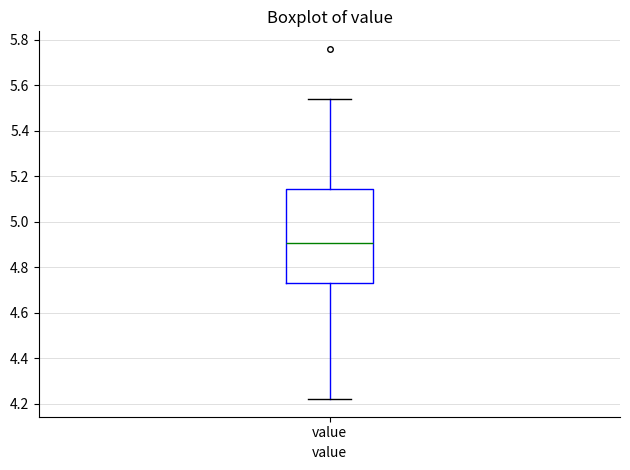

Transcribe this box plot: give where the median line is, the range the box spans, and where the two whiskers end, as read against the y-axis. The values are not printed on the chart, so give them approximately, as read against the axis.

median 4.90, box 4.74 to 5.14, whiskers 4.22 to 5.54